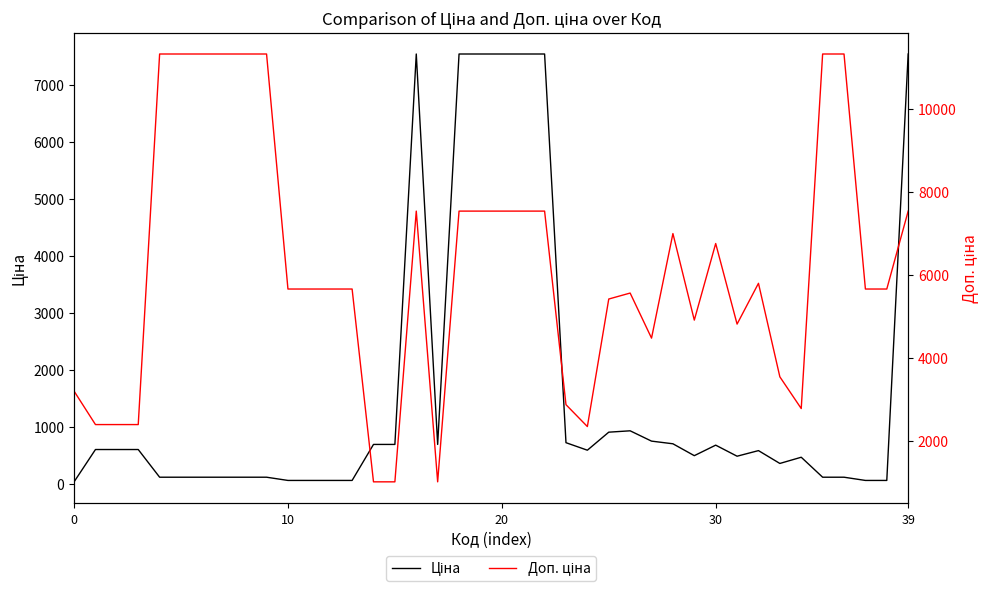

True or false: Доп. ціна has a value of 1525.1 at 30.

False